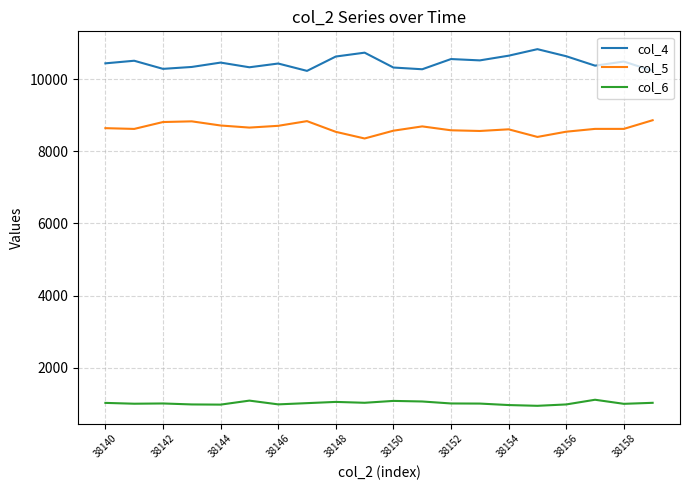

True or false: col_4 and col_6 cross at least once.

False